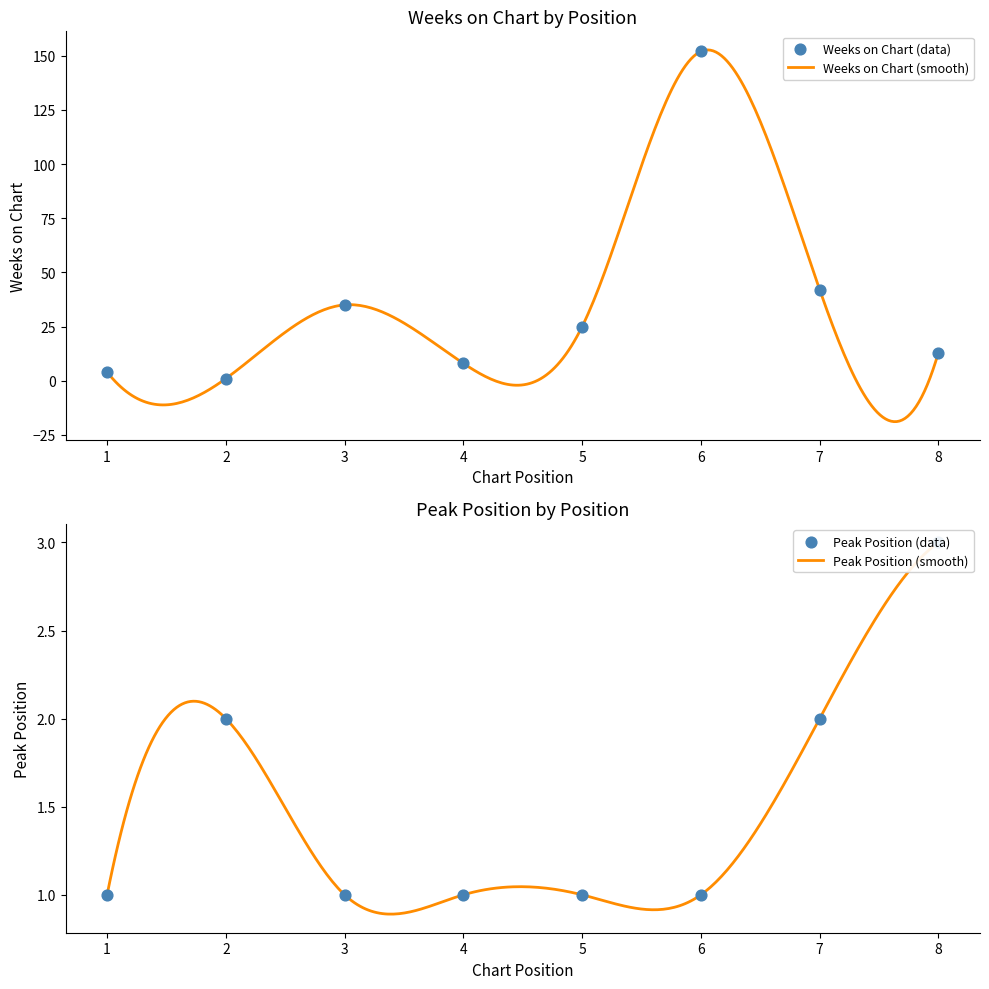

Is the value of Peak Position at 6 greater than the value of Weeks on Chart at 8?

No